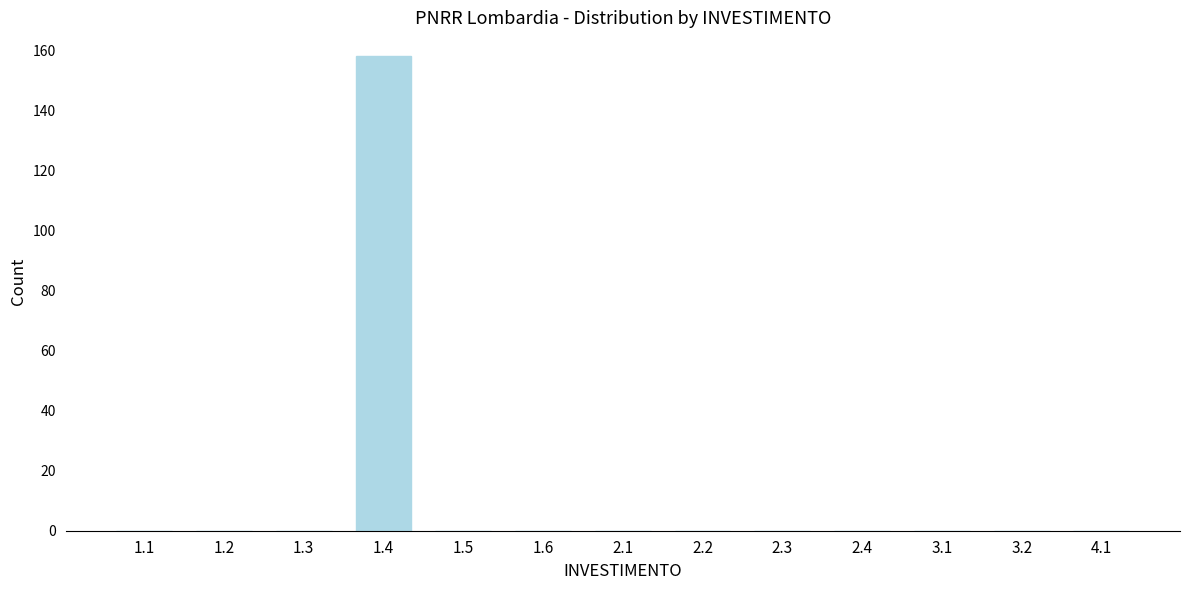

Reading left to right, extract all data points from this chart.

1.1=0	1.2=0	1.3=0	1.4=158	1.5=0	1.6=0	2.1=0	2.2=0	2.3=0	2.4=0	3.1=0	3.2=0	4.1=0